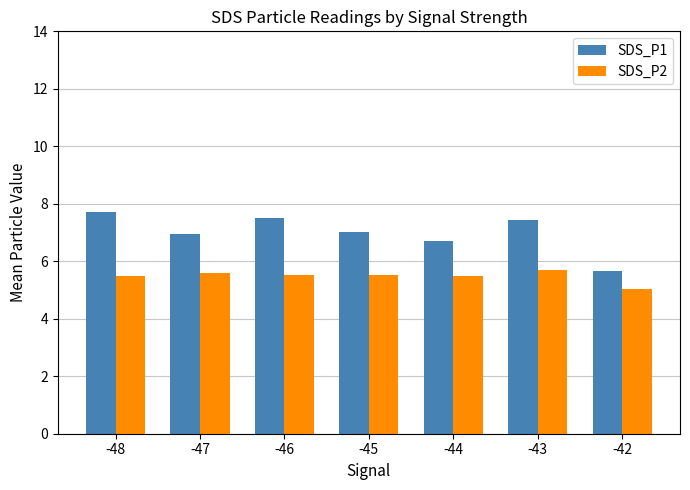

Between -46 and -42, which series saw the biggest shift?

SDS_P1